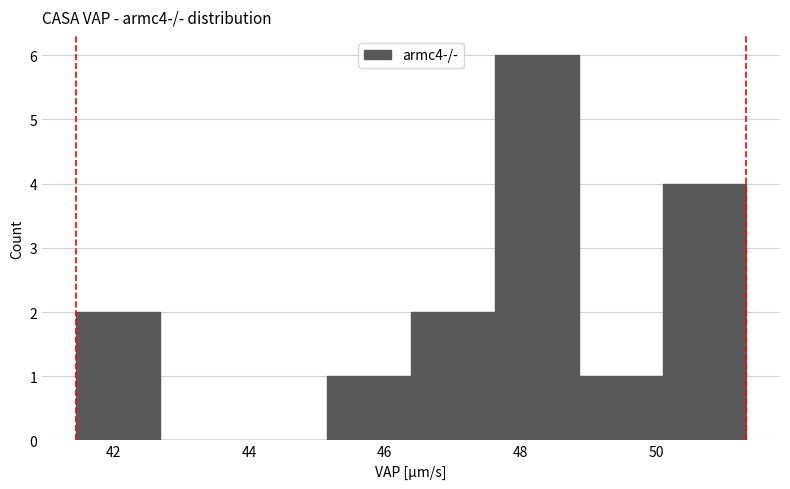

How tall is the bar that spans 45.2 to 46.4 on the x-axis? Neither the bar edges nor the heights are printed on the chart, so give them approximately, as read against the axes.

1